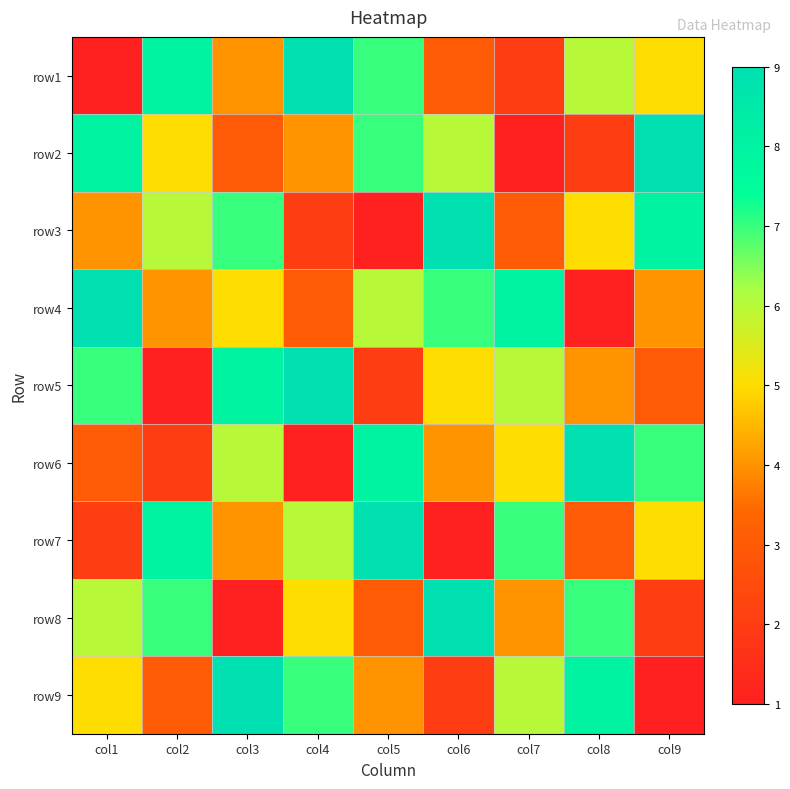

How many series are shown in this chart?

9